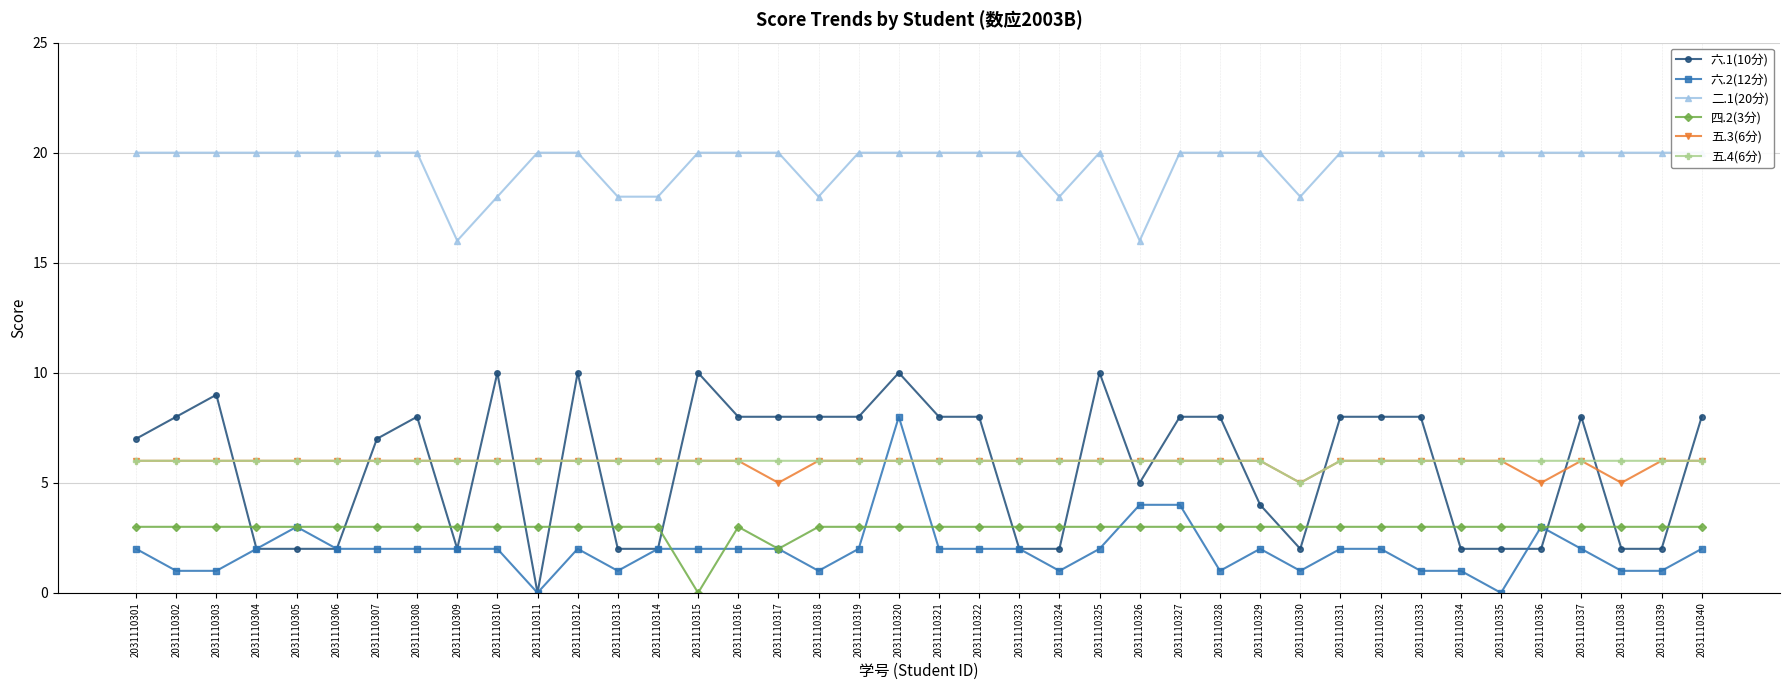

List the labels in order of 二.1(20分) value, smallest first.

2031110309, 2031110326, 2031110310, 2031110313, 2031110314, 2031110318, 2031110324, 2031110330, 2031110301, 2031110302, 2031110303, 2031110304, 2031110305, 2031110306, 2031110307, 2031110308, 2031110311, 2031110312, 2031110315, 2031110316, 2031110317, 2031110319, 2031110320, 2031110321, 2031110322, 2031110323, 2031110325, 2031110327, 2031110328, 2031110329, 2031110331, 2031110332, 2031110333, 2031110334, 2031110335, 2031110336, 2031110337, 2031110338, 2031110339, 2031110340